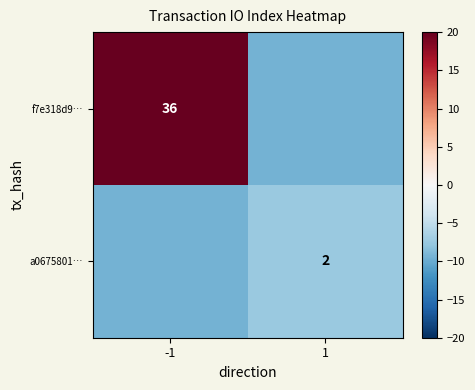

Is the value of f7e318d9… at -1 greater than the value of a0675801… at 1?

Yes